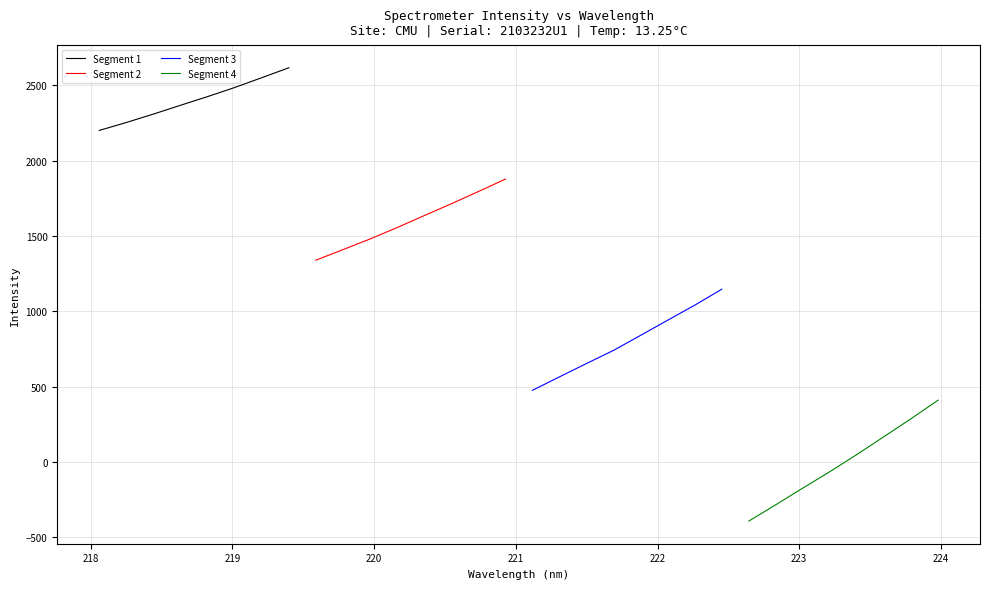

Which series has the largest total across all categories?

Segment 1